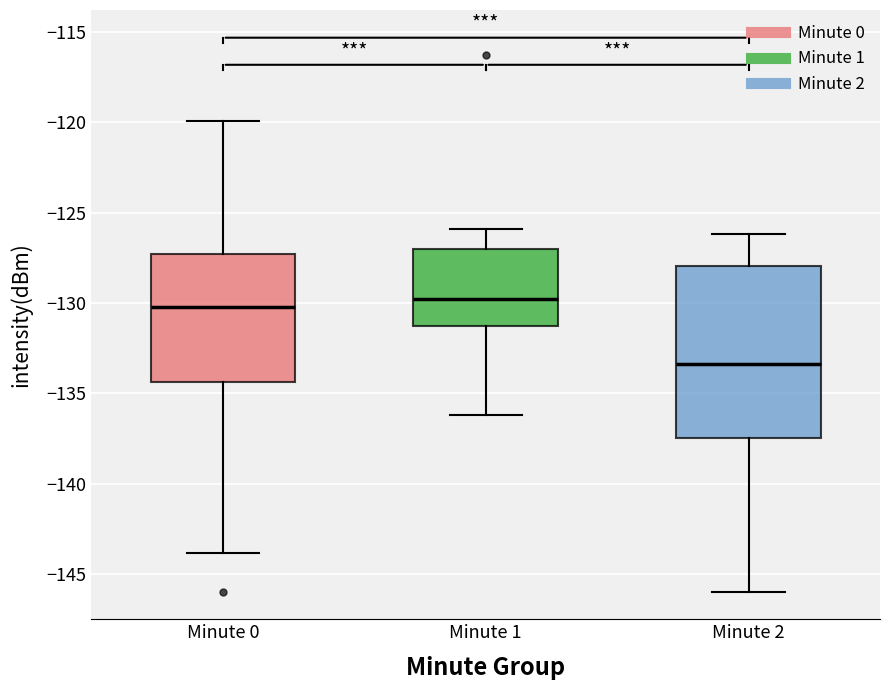

Reading left to right, transcribe this box plot: for each box, give where its median line is, the range the box spans, and where its two whiskers end, as read against the y-axis. The values are not printed on the chart, so give them approximately, as read against the axis.

Minute 0: median -130.0, box -134.5 to -127.5, whiskers -144.0 to -120.0
Minute 1: median -130.0, box -131.5 to -127.0, whiskers -136.0 to -126.0
Minute 2: median -133.5, box -137.5 to -128.0, whiskers -146.0 to -126.0